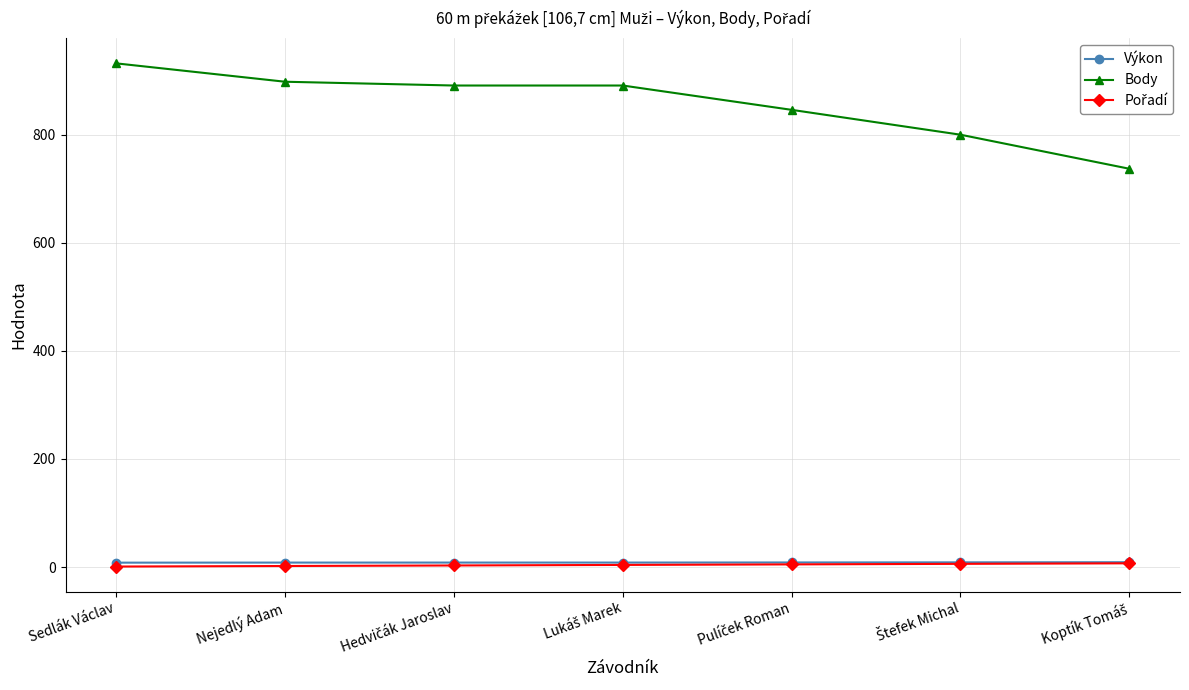

True or false: Body has more than 2 points higher than both neighbors.

False